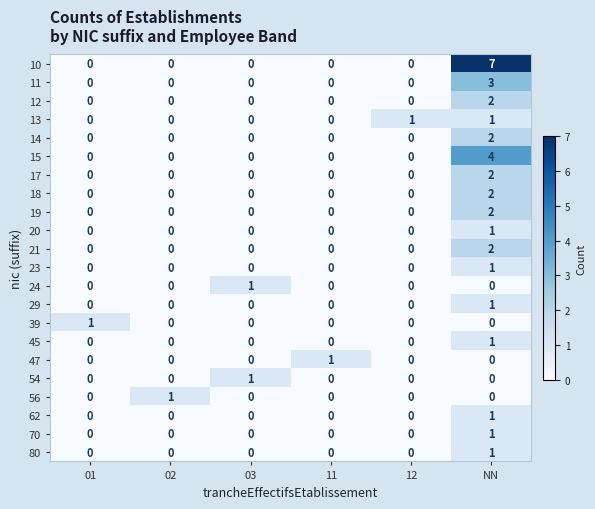

Which series has the widest spread of values?

10